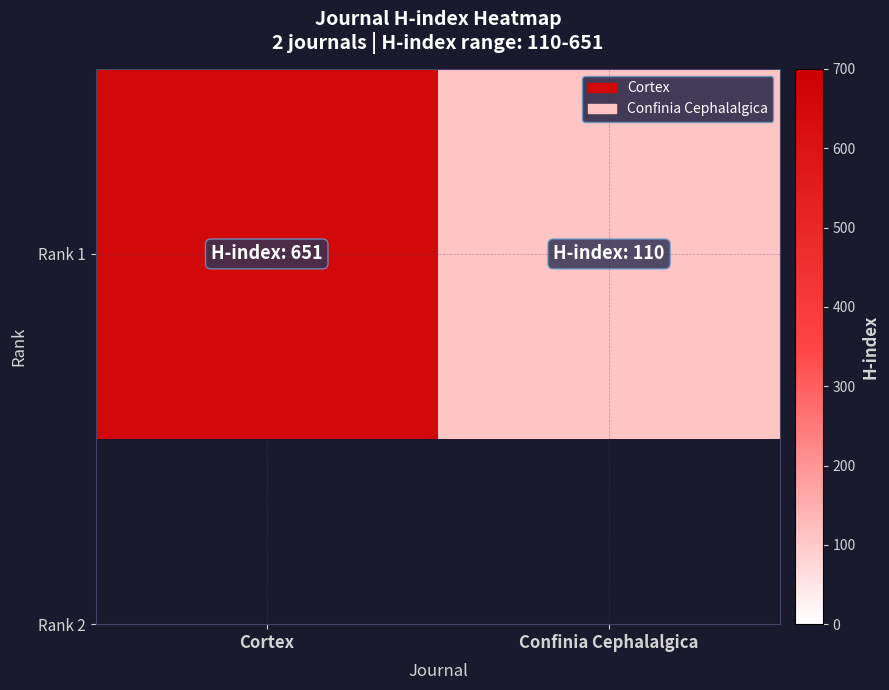

List the labels in order of value, largest first.

Cortex, Confinia Cephalalgica